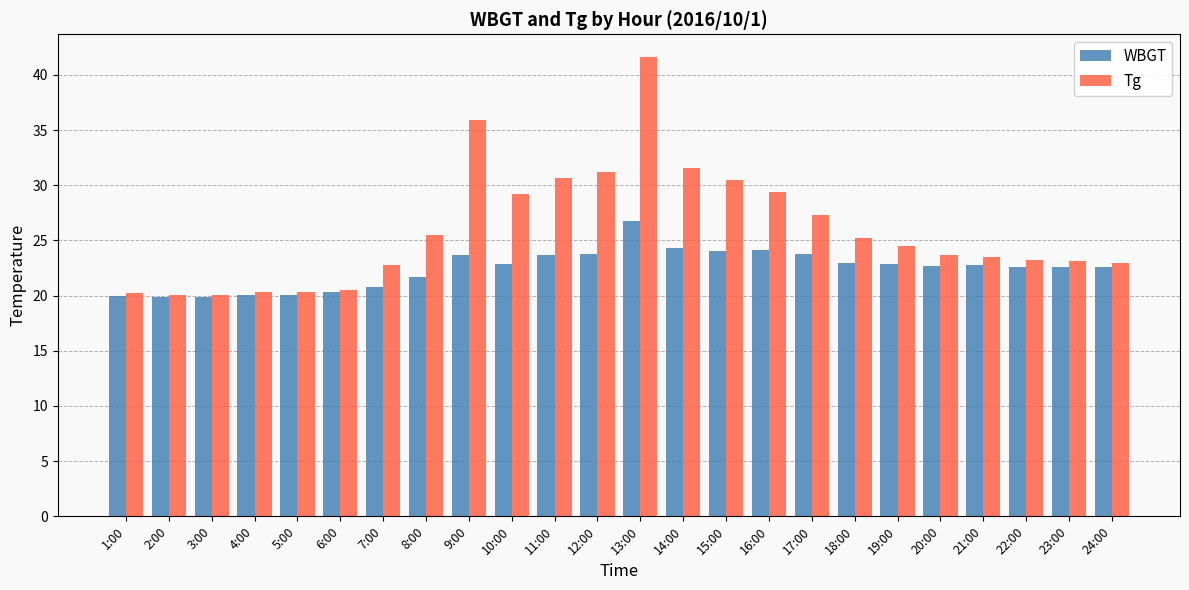

Which series has the widest spread of values?

Tg